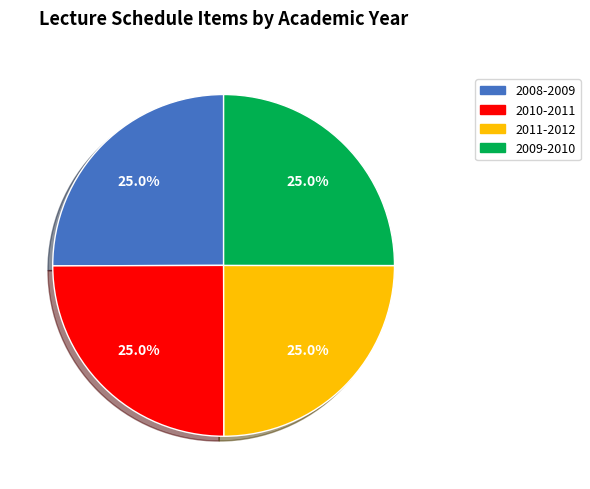

True or false: 2010-2011 accounts for 25% of the total.

True